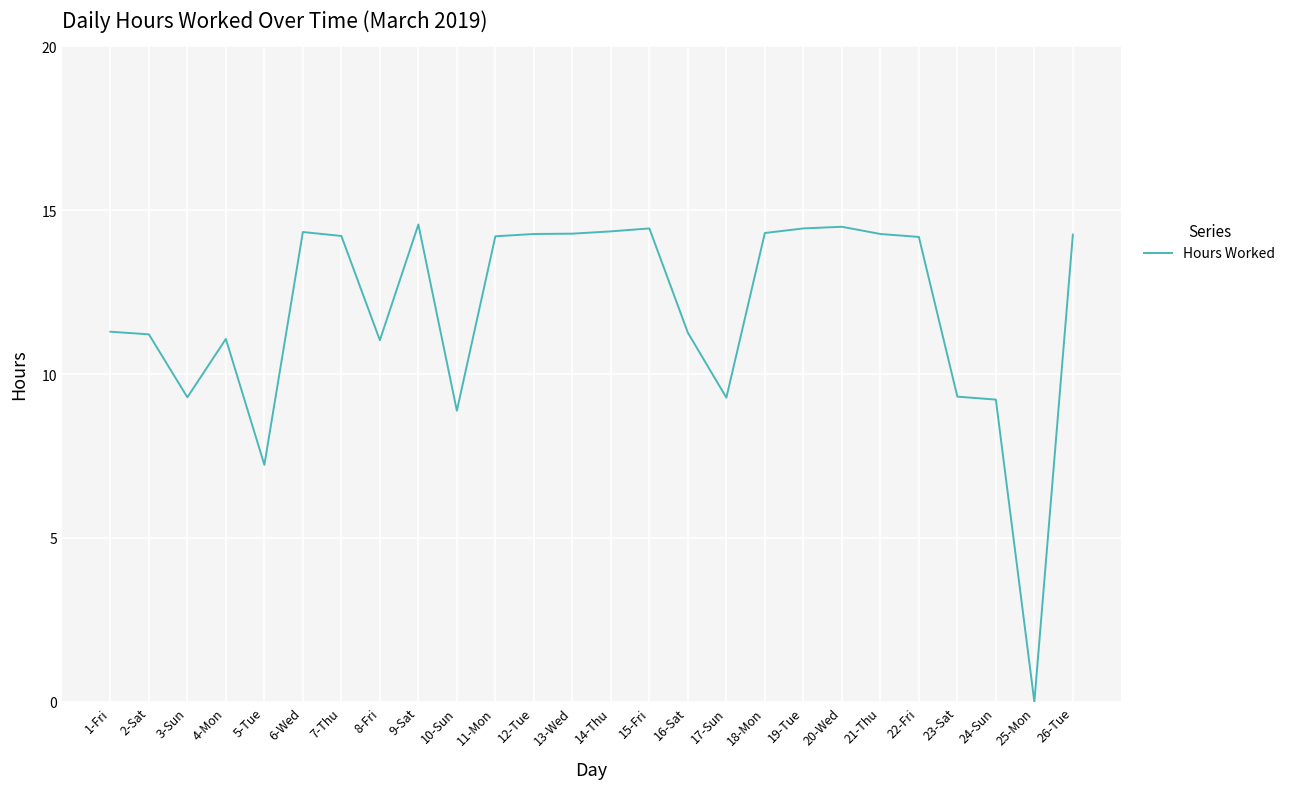

What is the sum of all values?

309.6